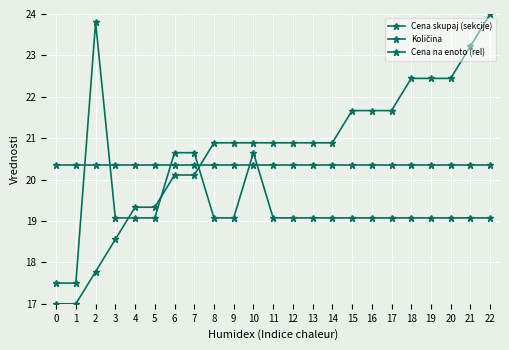

Between 19 and 11, which is larger?

19